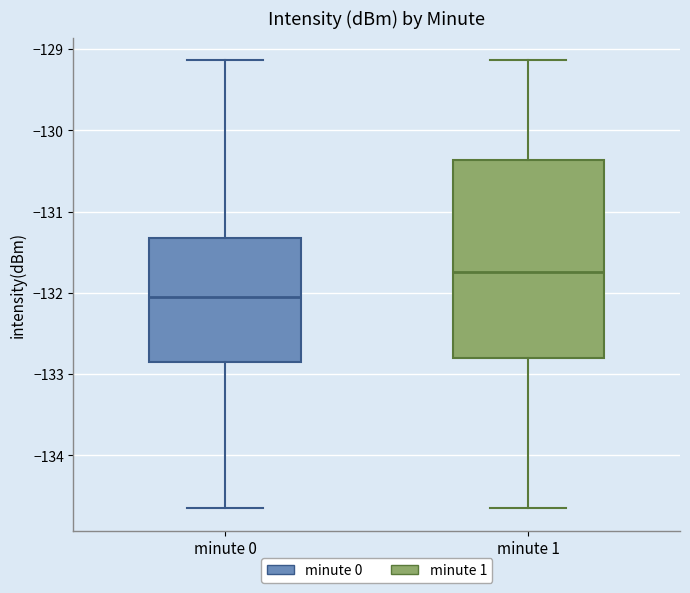

Reading left to right, read every box against the y-axis: the position of its median line, the range the box covers, and the ends of its whiskers. The values are not printed on the chart, so give them approximately, as read against the axis.

minute 0: median -132.0, box -132.8 to -131.3, whiskers -134.7 to -129.1
minute 1: median -131.7, box -132.8 to -130.4, whiskers -134.7 to -129.1